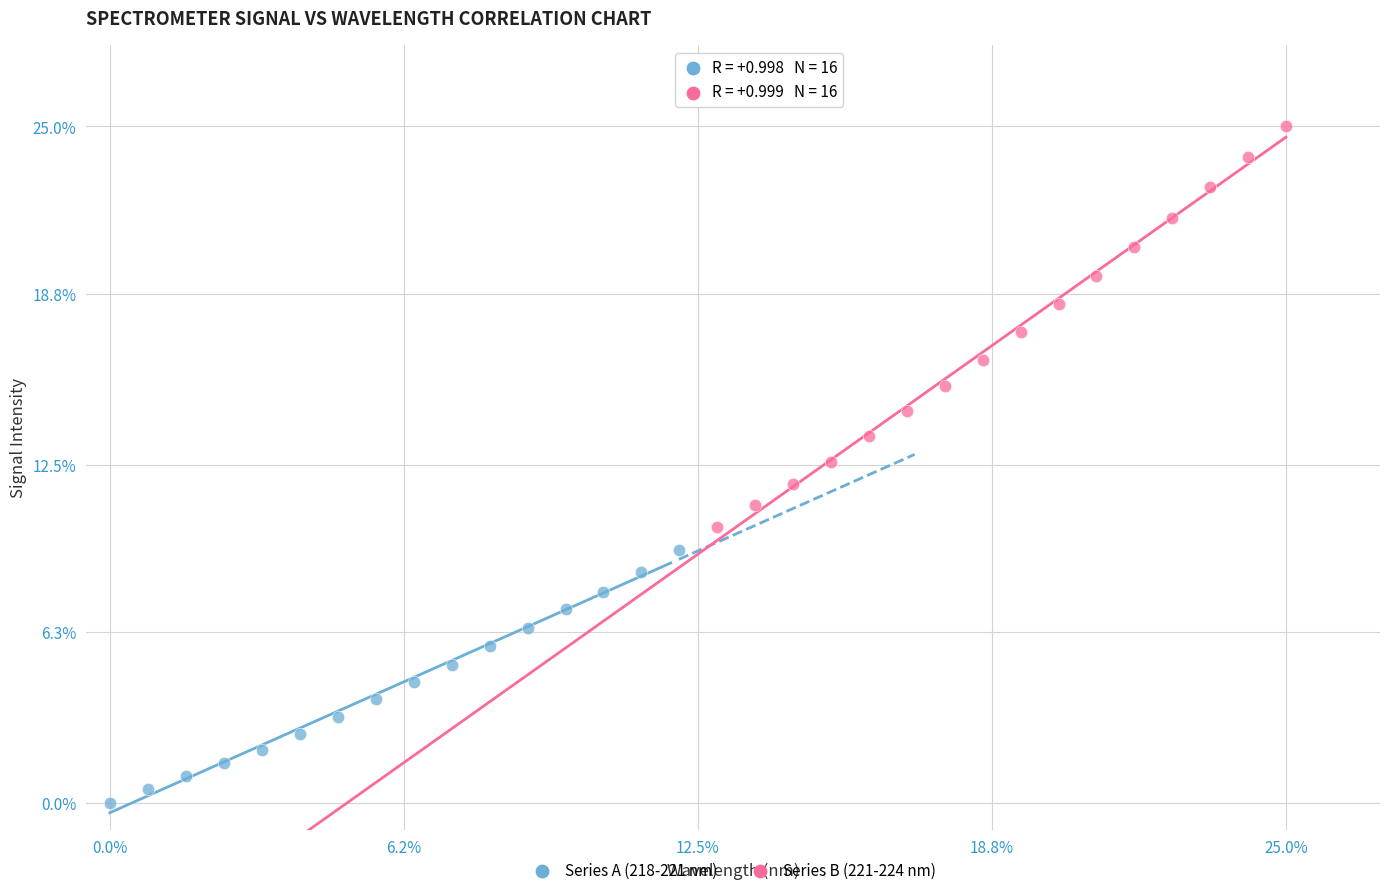

Which series reaches the minimum Y coordinate?

Series A (218-221 nm)